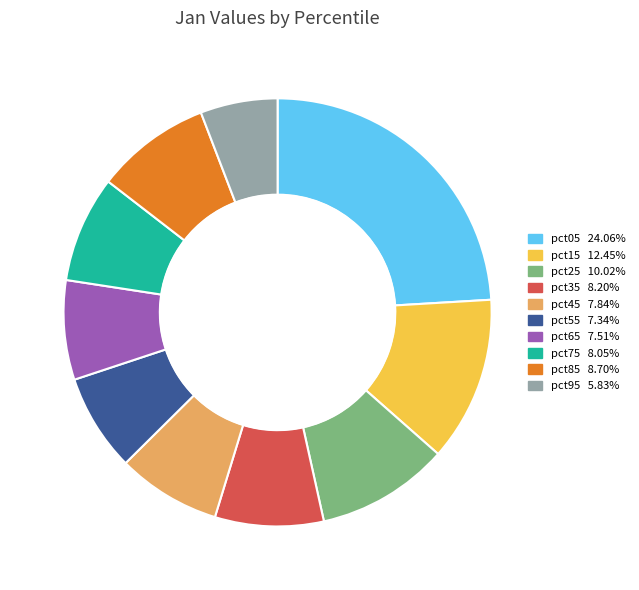

Which category has the smallest portion of the pie?

pct95